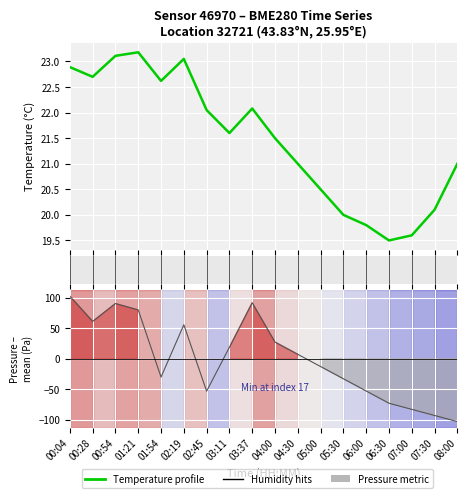

How many intersections are there between Temperature (°C) and Pressure (centred, Pa)?

5